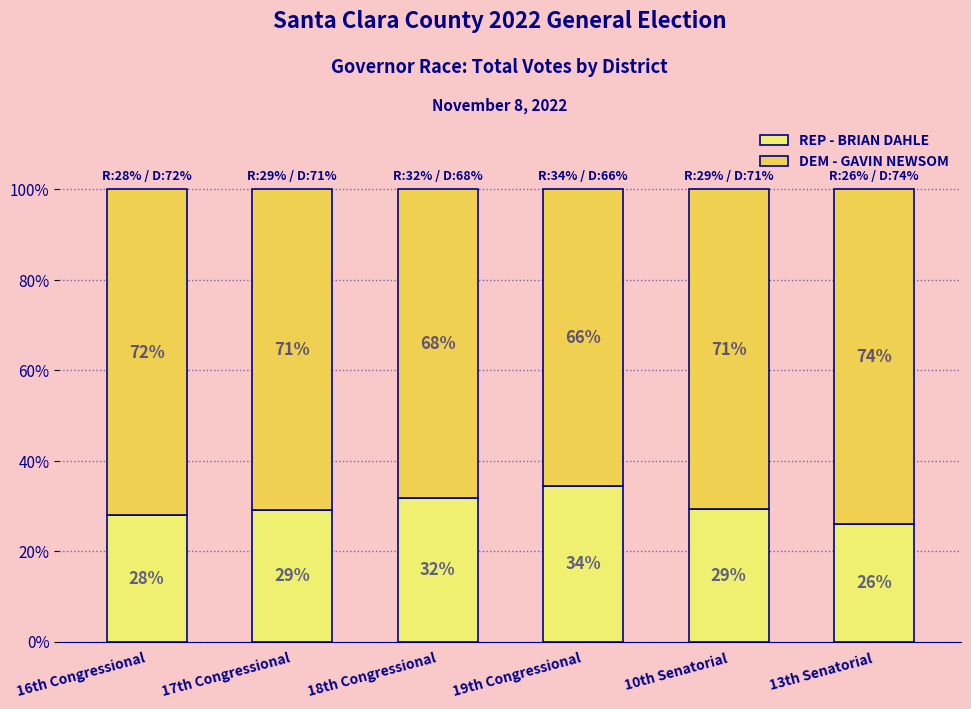

Is it true that REP - BRIAN DAHLE equals 42.8 at 10th Senatorial?

False